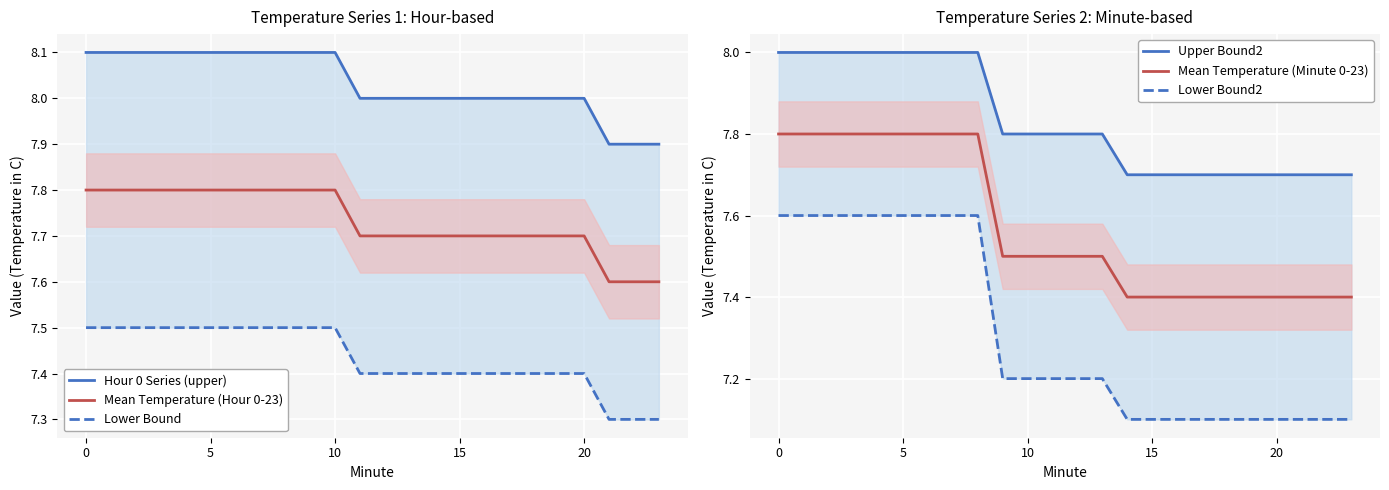

Reading left to right, list all the values displayed in this chart.

Hour 0 Series (upper): 8.1	8.1	8.1	8.1	8.1	8.1	8.1	8.1	8.1	8.1	8.1	8.0	8.0	8.0	8.0	8.0	8.0	8.0	8.0	8.0	8.0	7.9	7.9	7.9
Mean Temperature (Hour 0-23): 7.8	7.8	7.8	7.8	7.8	7.8	7.8	7.8	7.8	7.8	7.8	7.7	7.7	7.7	7.7	7.7	7.7	7.7	7.7	7.7	7.7	7.6	7.6	7.6
Lower Bound: 7.5	7.5	7.5	7.5	7.5	7.5	7.5	7.5	7.5	7.5	7.5	7.4	7.4	7.4	7.4	7.4	7.4	7.4	7.4	7.4	7.4	7.3	7.3	7.3
Upper Bound2: 8.0	8.0	8.0	8.0	8.0	8.0	8.0	8.0	8.0	7.8	7.8	7.8	7.8	7.8	7.7	7.7	7.7	7.7	7.7	7.7	7.7	7.7	7.7	7.7
Mean Temperature (Minute 0-23): 7.8	7.8	7.8	7.8	7.8	7.8	7.8	7.8	7.8	7.5	7.5	7.5	7.5	7.5	7.4	7.4	7.4	7.4	7.4	7.4	7.4	7.4	7.4	7.4
Lower Bound2: 7.6	7.6	7.6	7.6	7.6	7.6	7.6	7.6	7.6	7.2	7.2	7.2	7.2	7.2	7.1	7.1	7.1	7.1	7.1	7.1	7.1	7.1	7.1	7.1